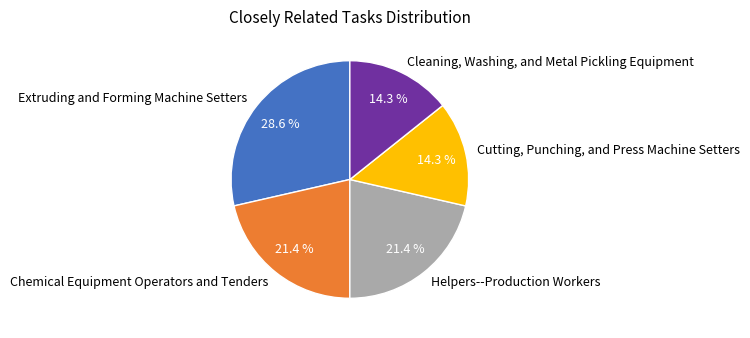

Does Helpers--Production Workers account for over 50% of the chart?

No